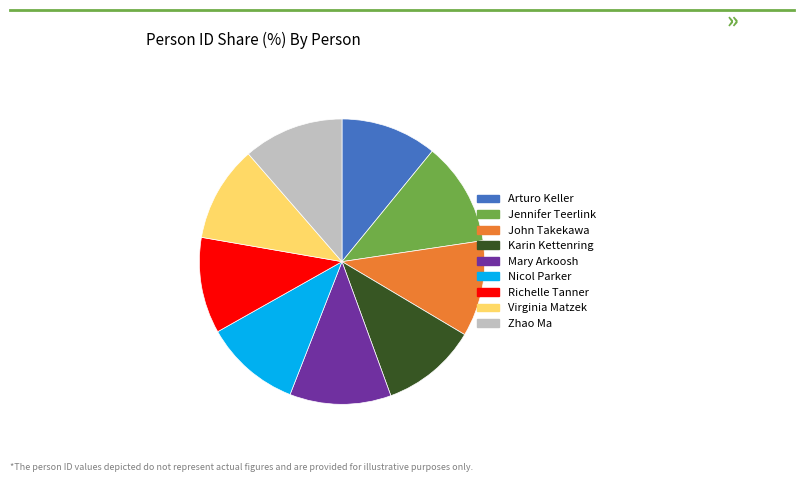

How many segments does this pie chart have?

9